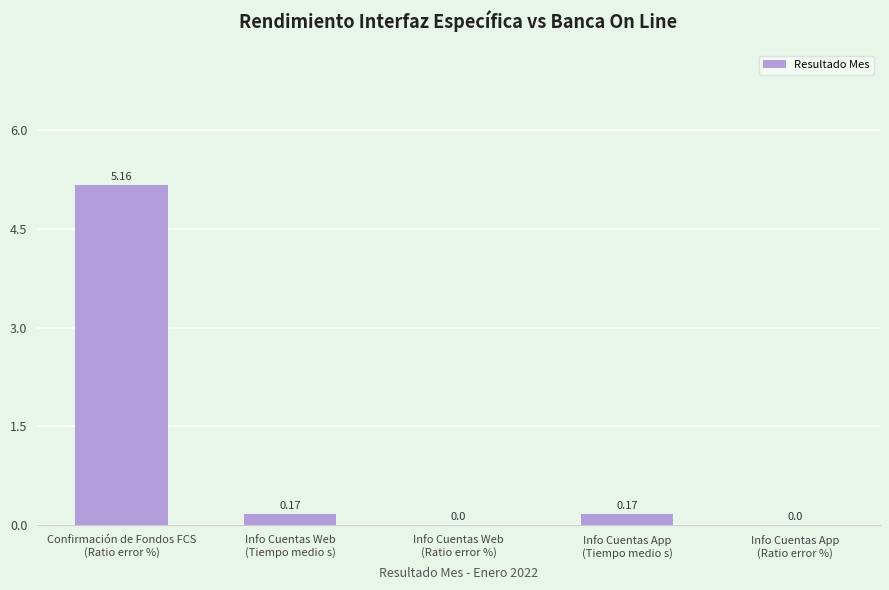

How many data points does each series have?

5